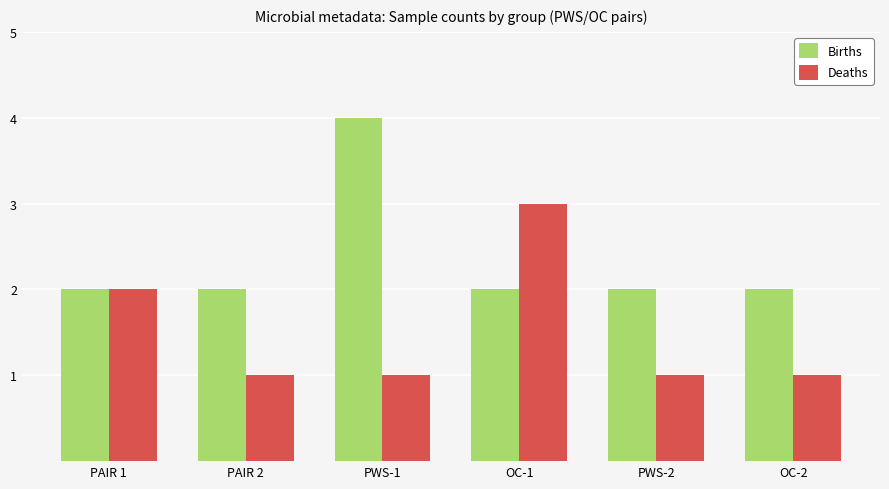

Which series has the largest total across all categories?

Births